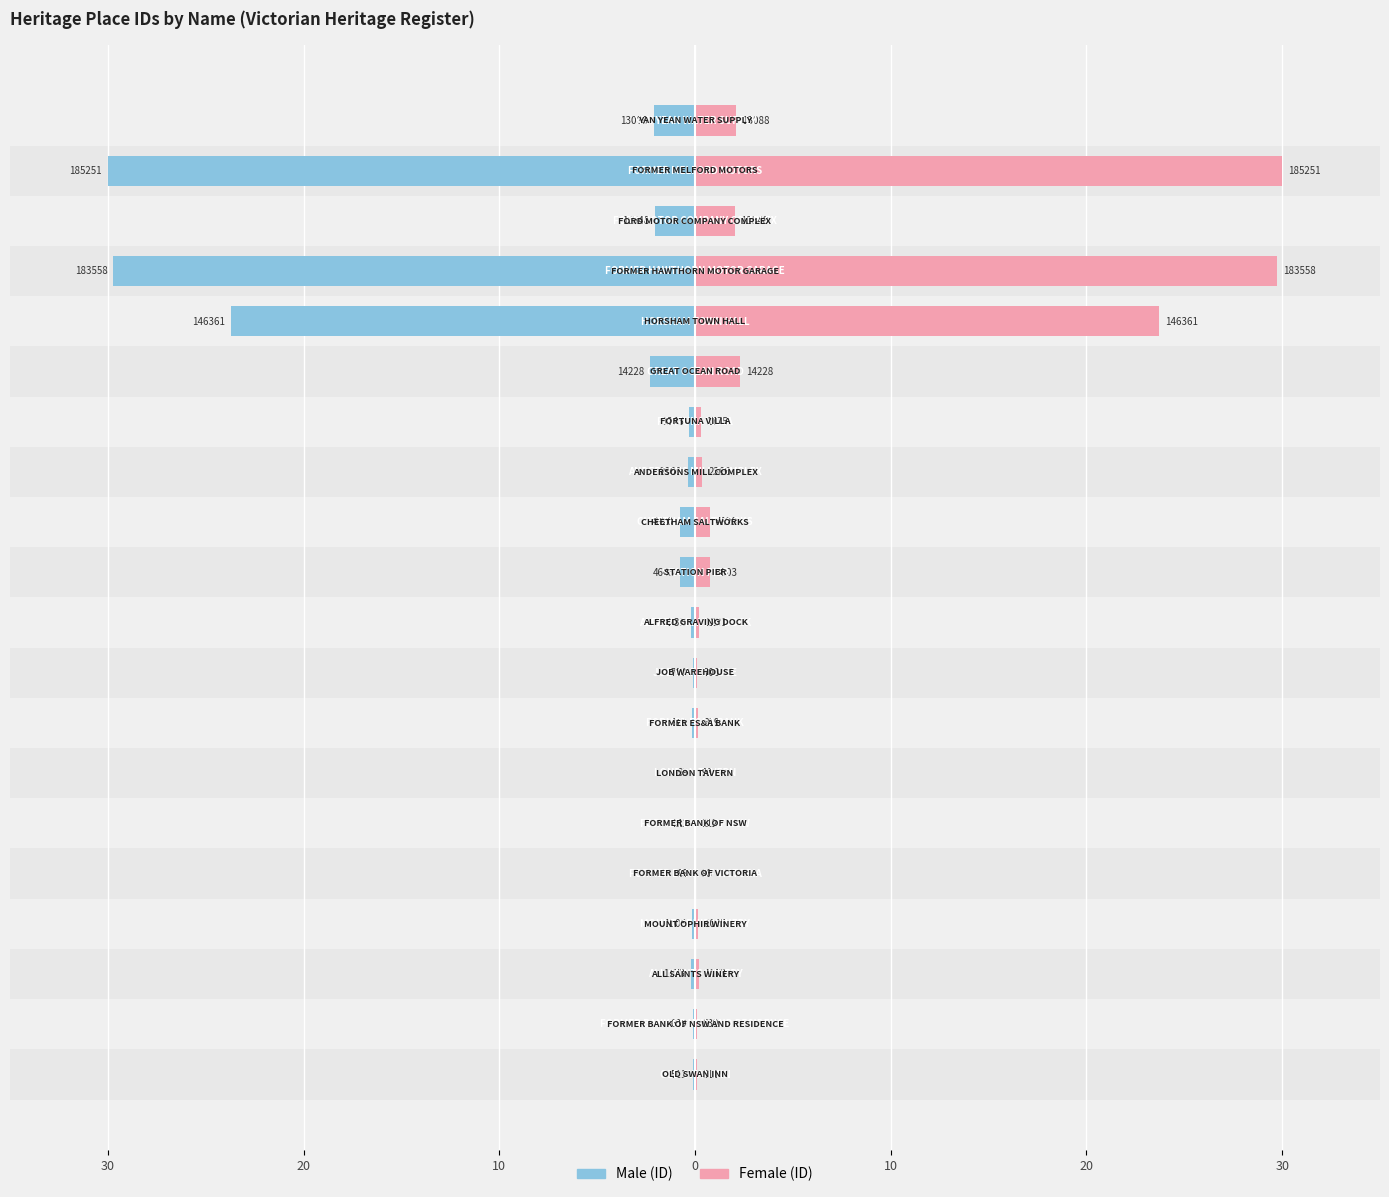

How many data points does each series have?

20